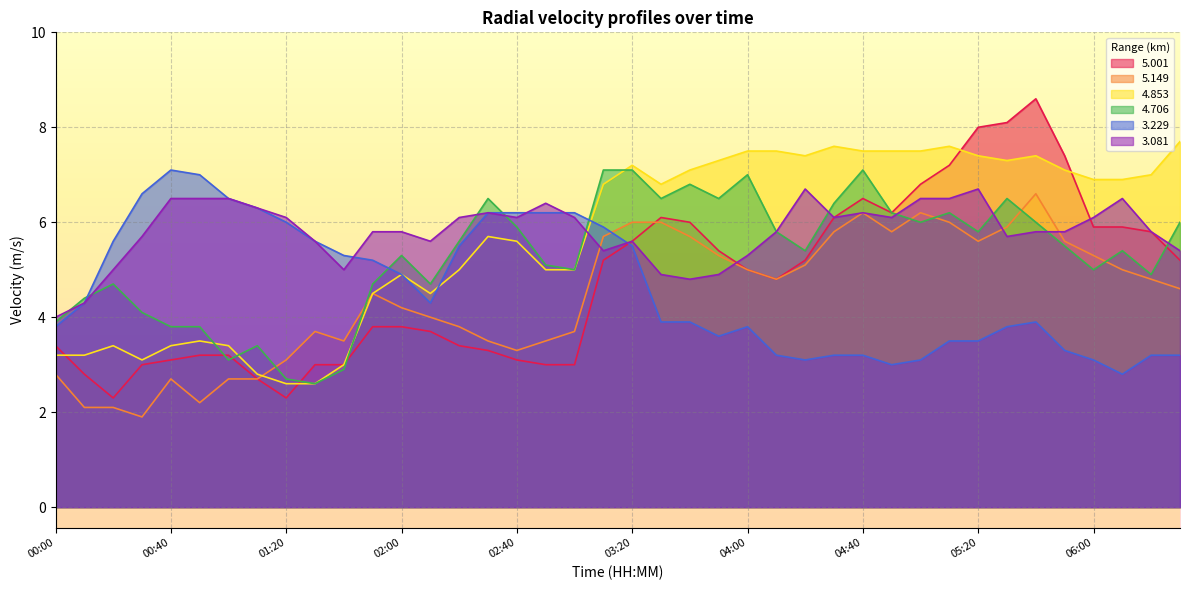

What is the difference between the second highest and second lowest values in the 5.149 series?

4.1